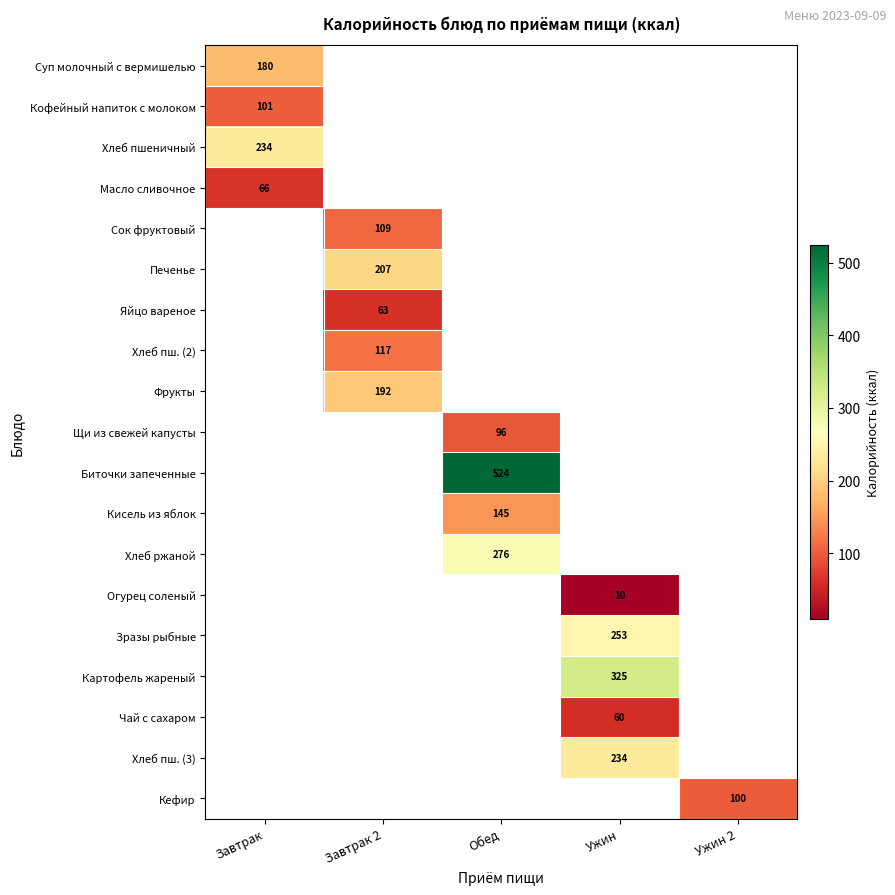

How many categories are shown in the chart?

5